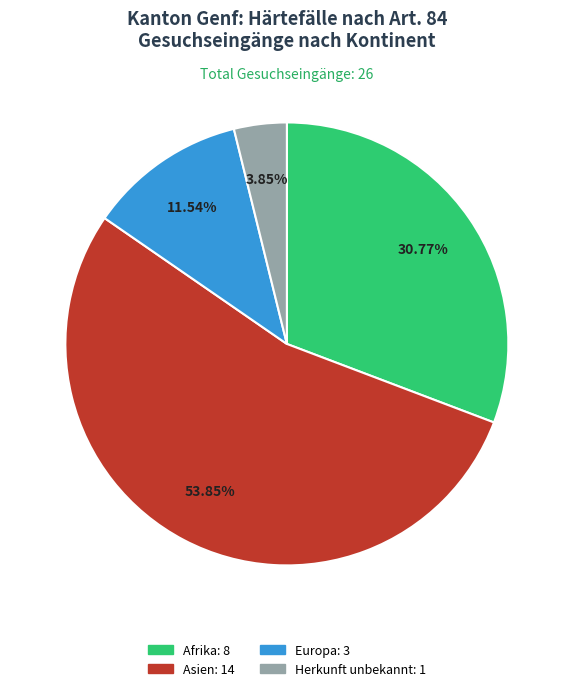

Does any single category account for the majority?

Yes